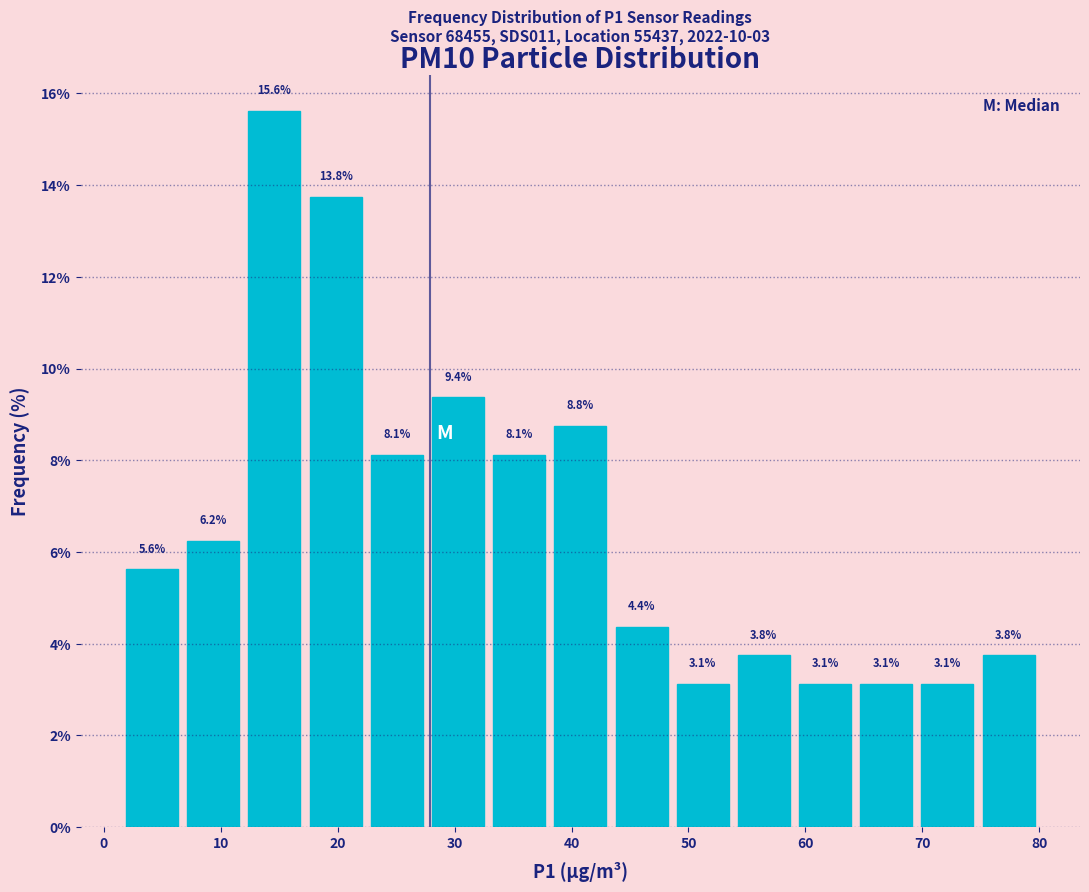

Reading left to right, list every bar in this chart as the range it spans on the x-axis followed by its height. The bar edges are not printed on the chart, so give them approximately, as read against the axis.

2 to 7: 5.6
7 to 12: 6.2
12 to 17: 15.6
17 to 22: 13.8
22 to 28: 8.1
28 to 33: 9.4
33 to 38: 8.1
38 to 43: 8.8
43 to 49: 4.4
49 to 54: 3.1
54 to 59: 3.8
59 to 64: 3.1
64 to 70: 3.1
70 to 75: 3.1
75 to 80: 3.8